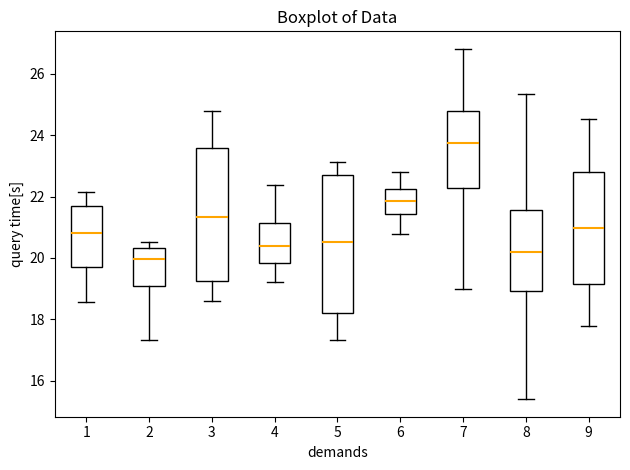

Which box's median line is the highest?

7